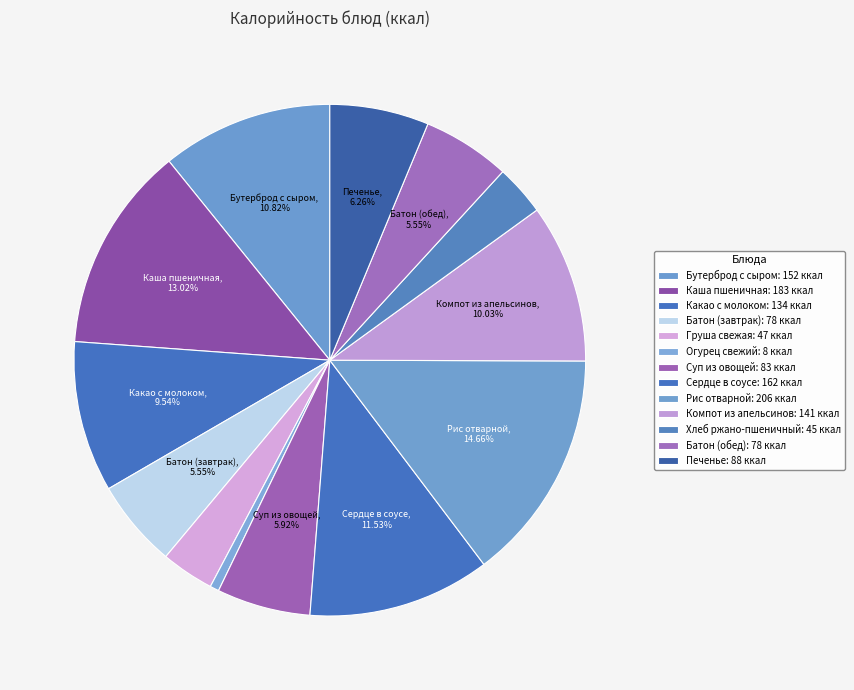

Count the number of slices in the pie.

13